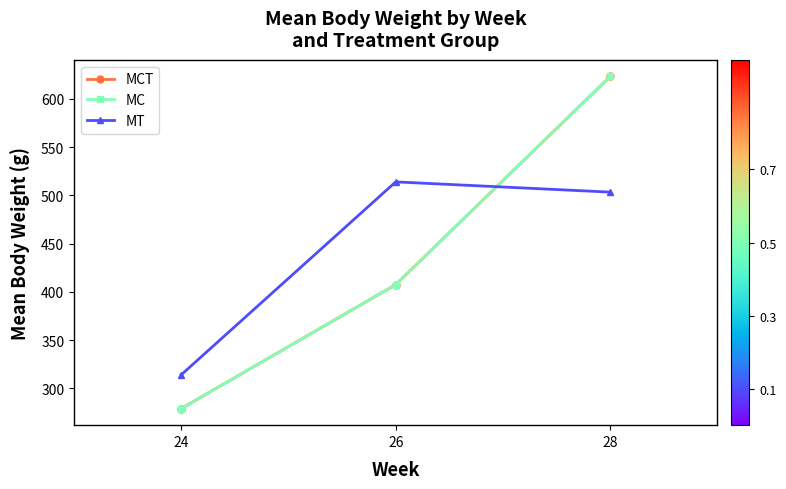

Which series changed the most between 24 and 28?

MCT